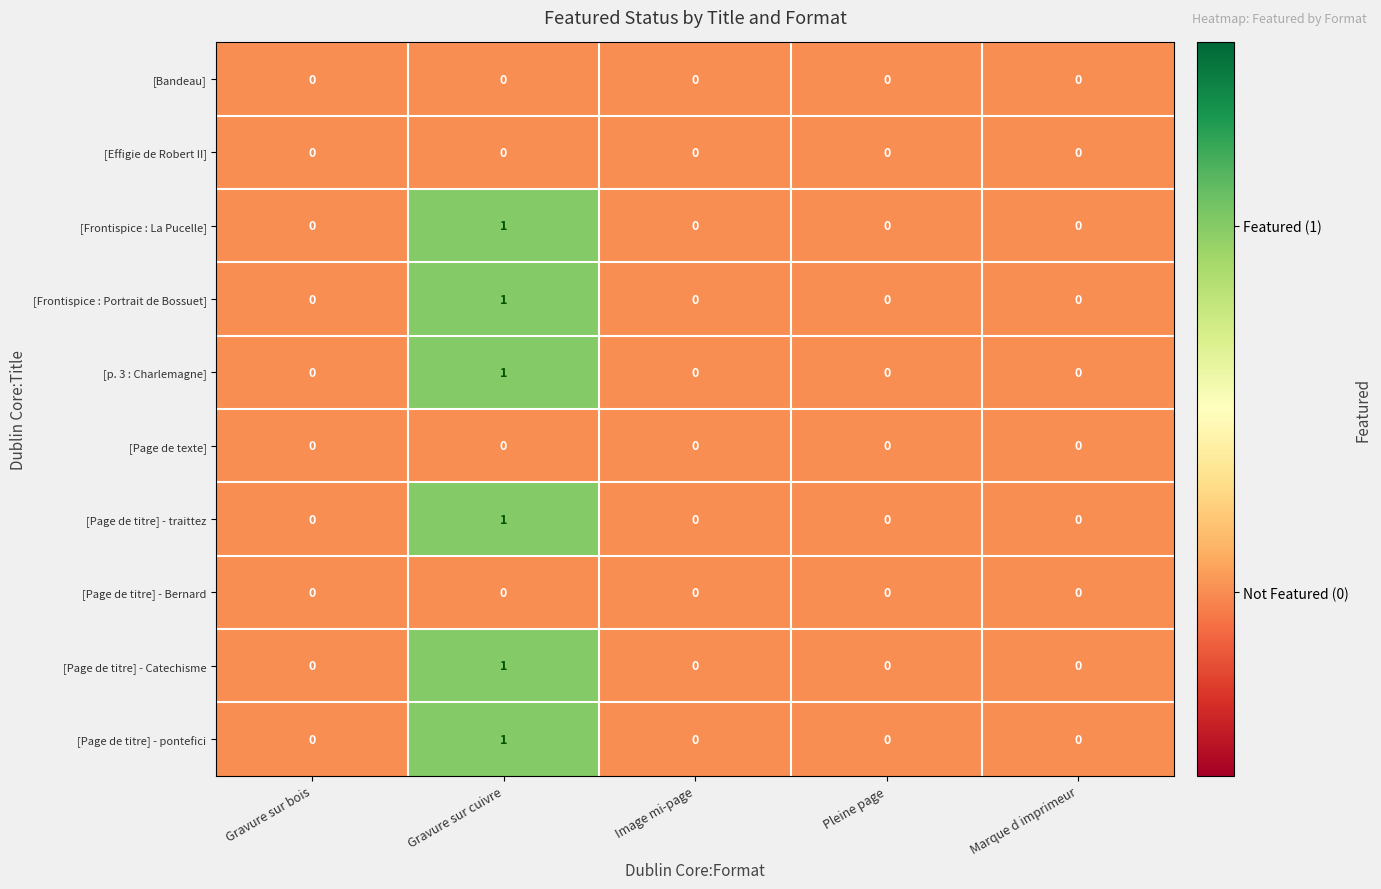

Count the number of categories in the chart.

5